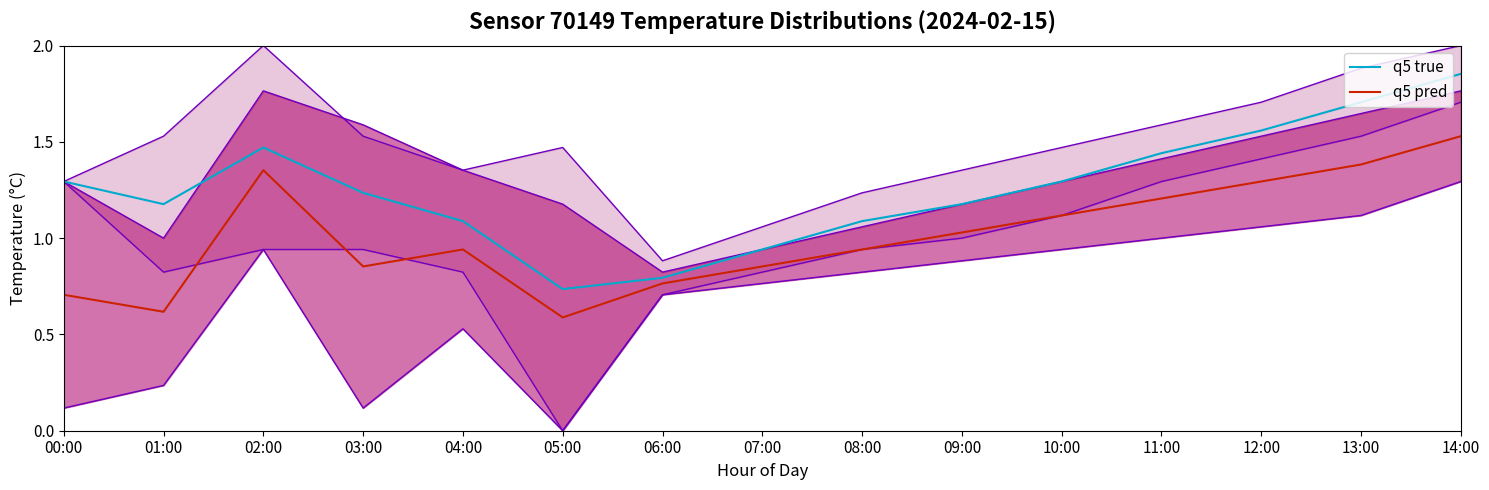

Where is q5 true nearest to the value 1?

07:00